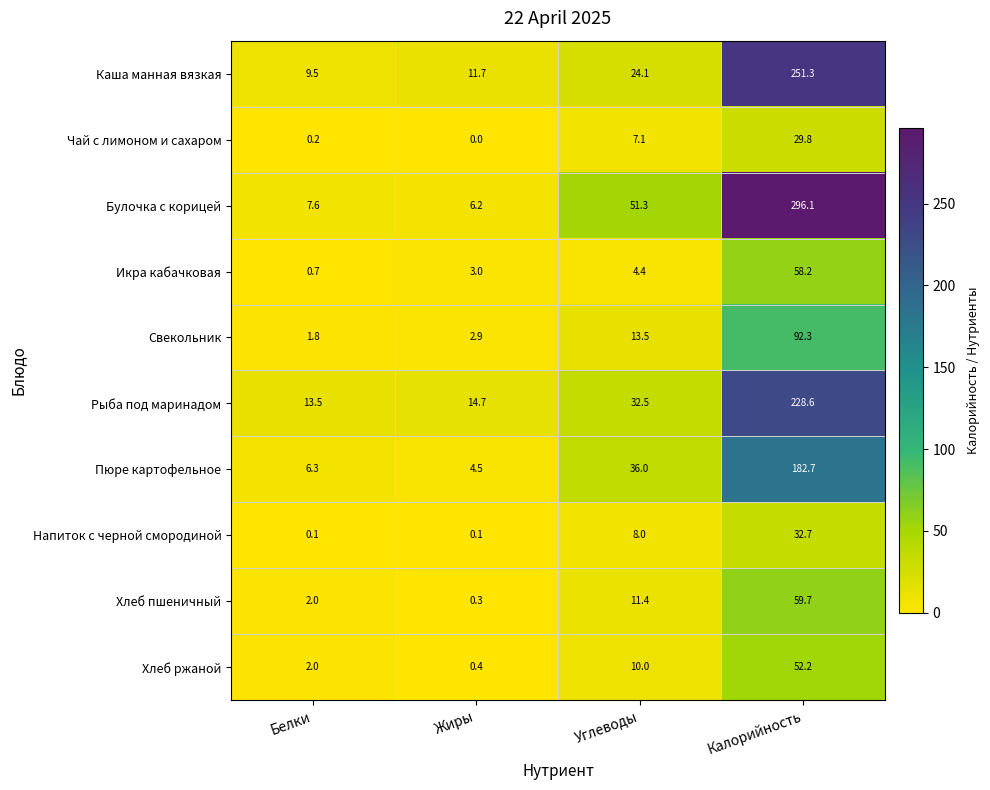

How many data points does each series have?

4